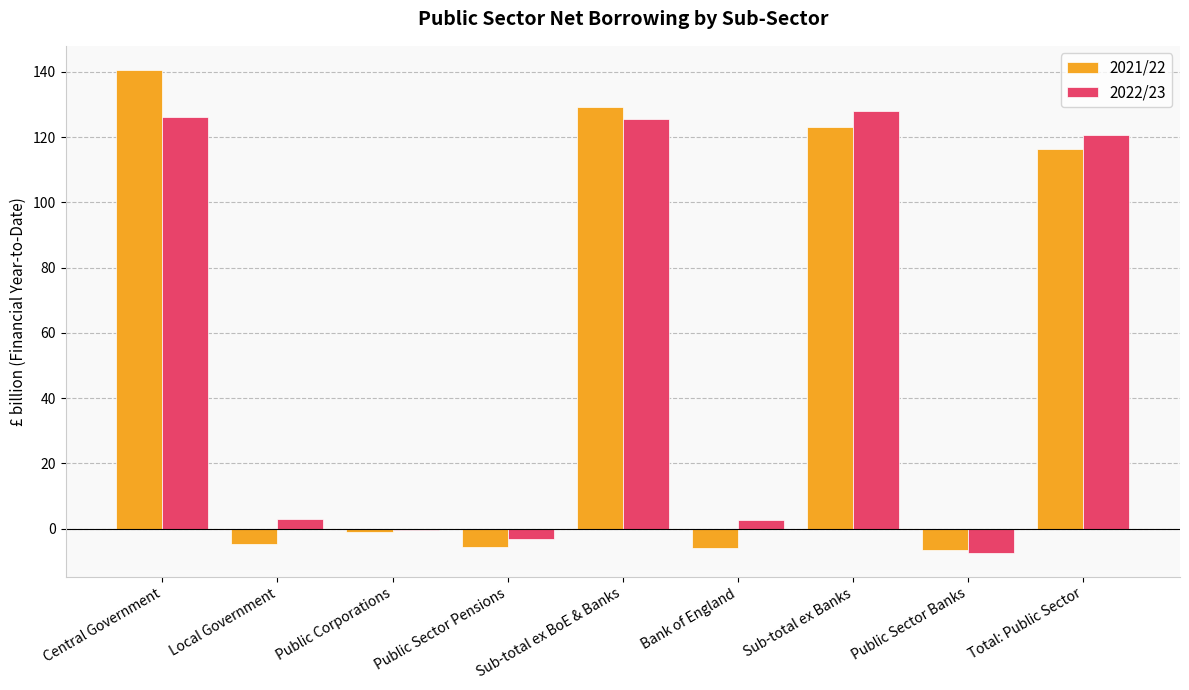

Are the bars grouped side by side (vs. stacked)?

Yes